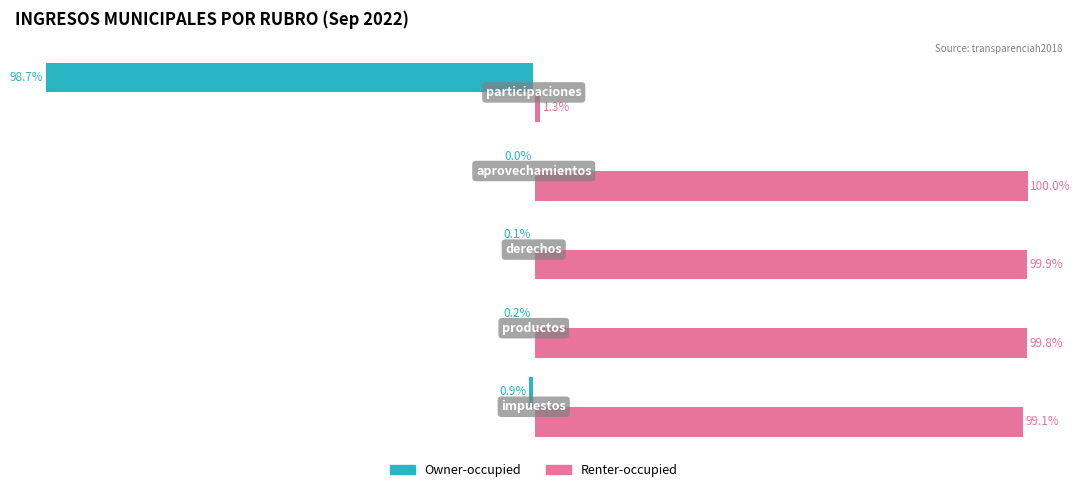

Which series has the largest total across all categories?

Renter-occupied